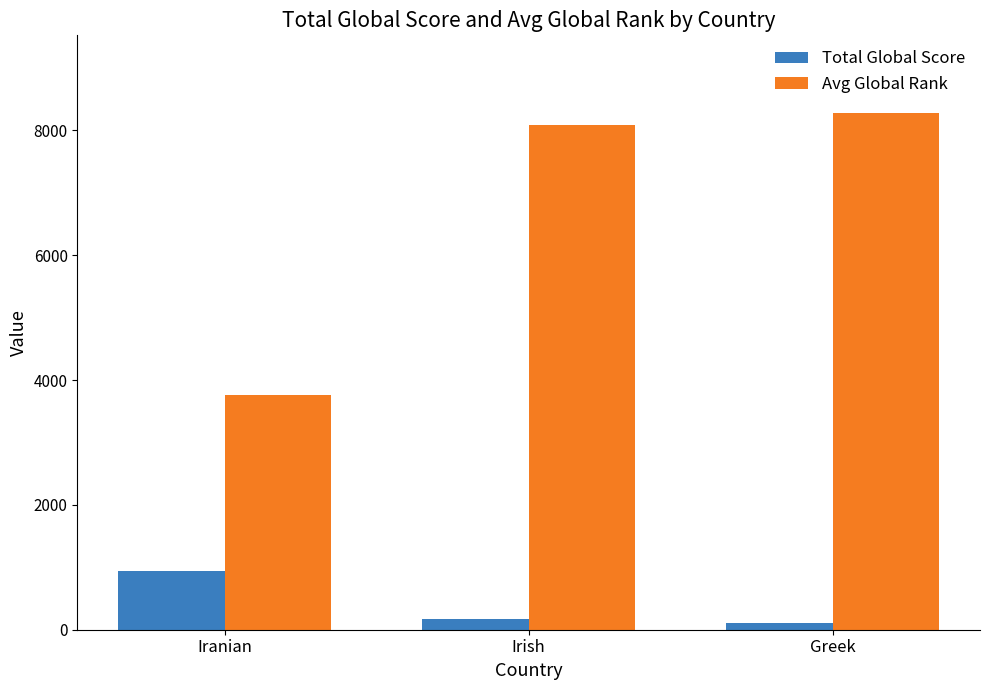

What is the maximum value for Total Global Score?

943